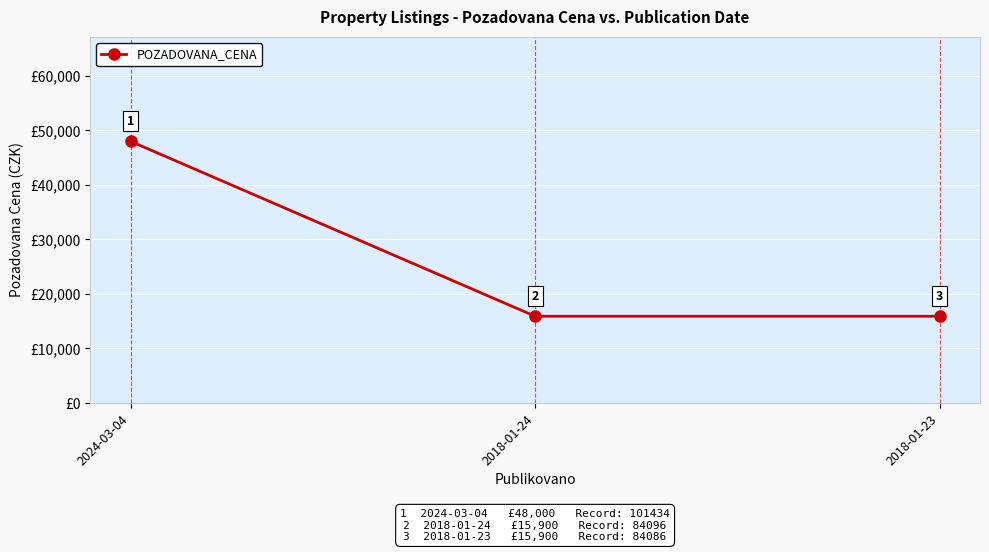

Does the chart have visible grid lines?

Yes